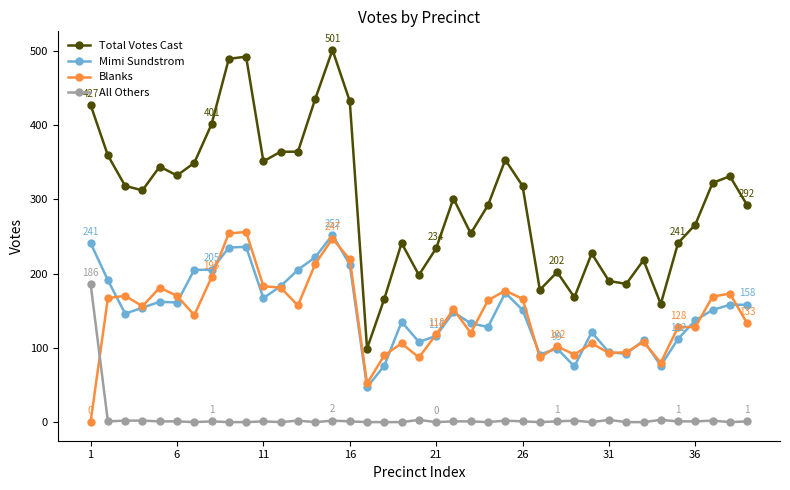

True or false: Total Votes Cast has more than 2 points higher than both neighbors.

True